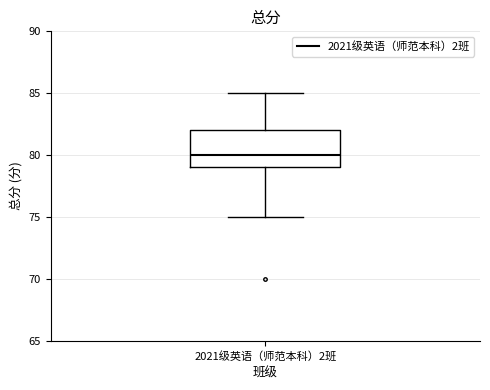

Read this box plot against the y-axis: the position of the median line, the range covered by the box, and the ends of both whiskers. The values are not printed on the chart, so give them approximately, as read against the axis.

median 80, box 79 to 82, whiskers 75 to 85